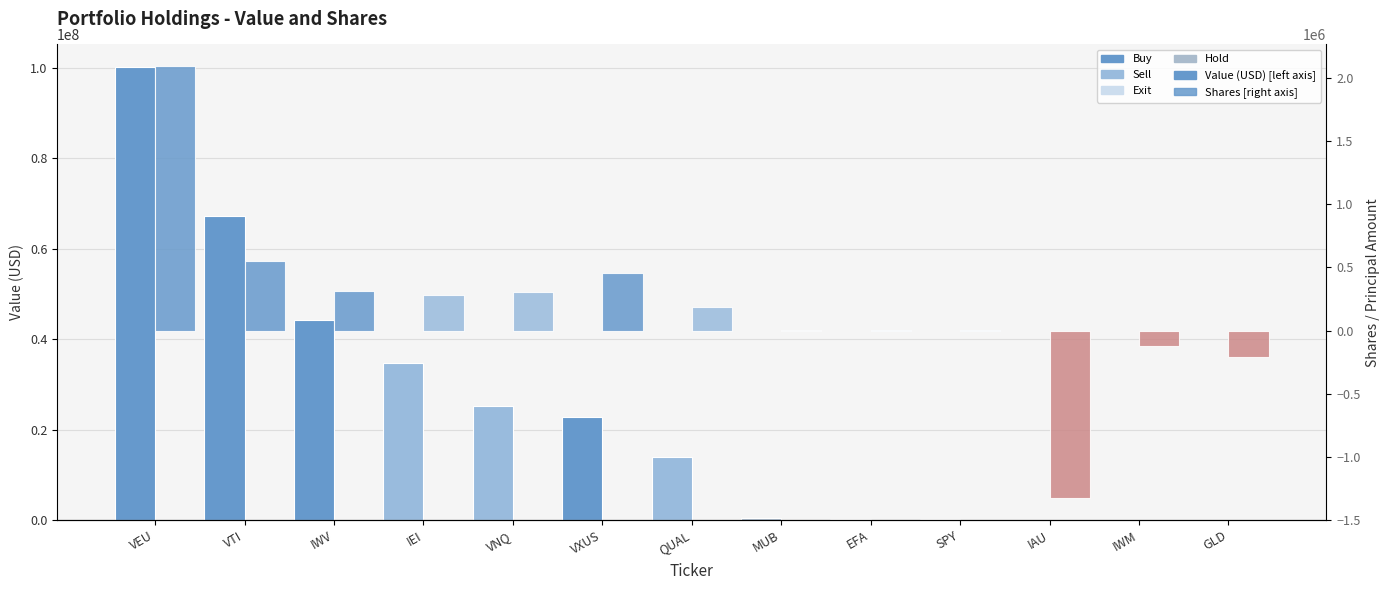

Which series has the largest range (max minus min)?

Value (USD)